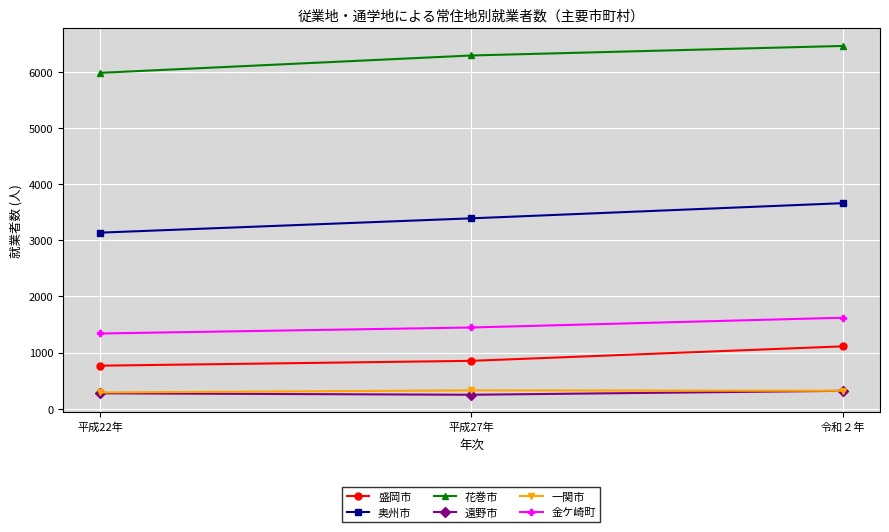

What is the value of the 花巻市 point at the 3rd from the left?

6461